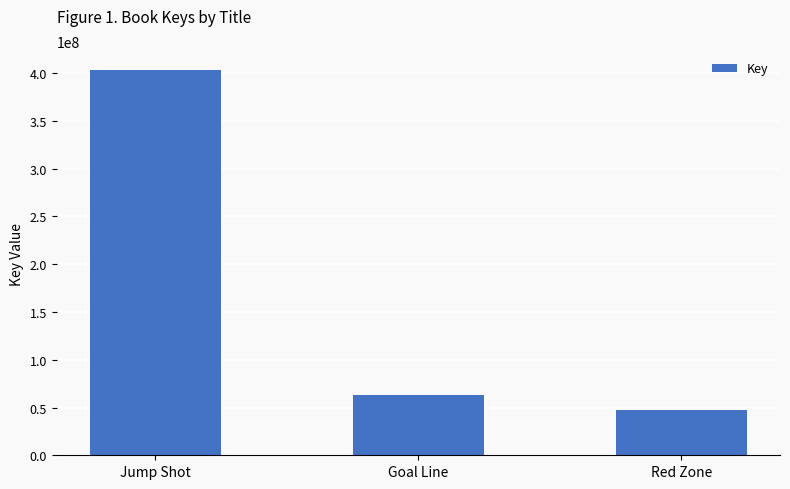

What value does the data have at Red Zone, to the nearest 10?

47281500